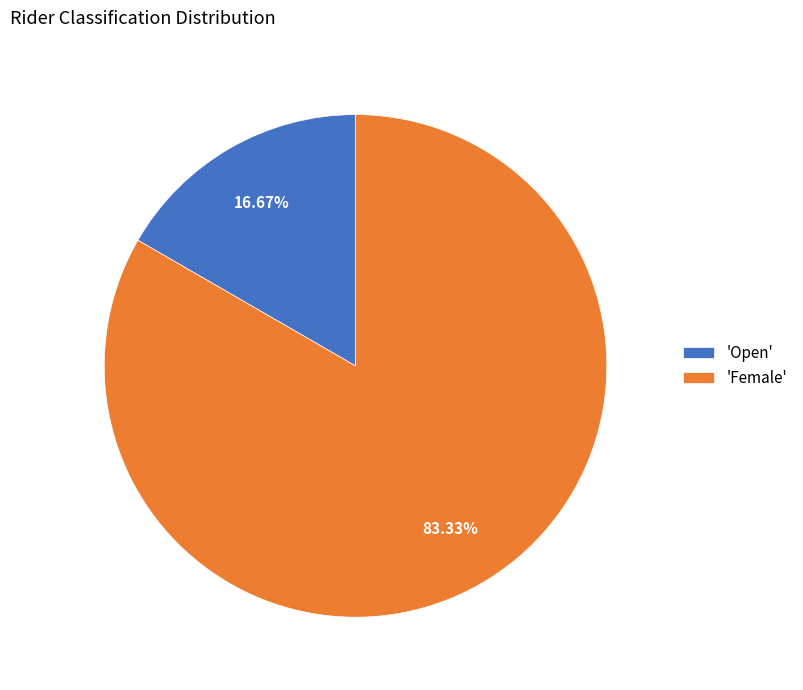

Which slice is the largest?

'Female'